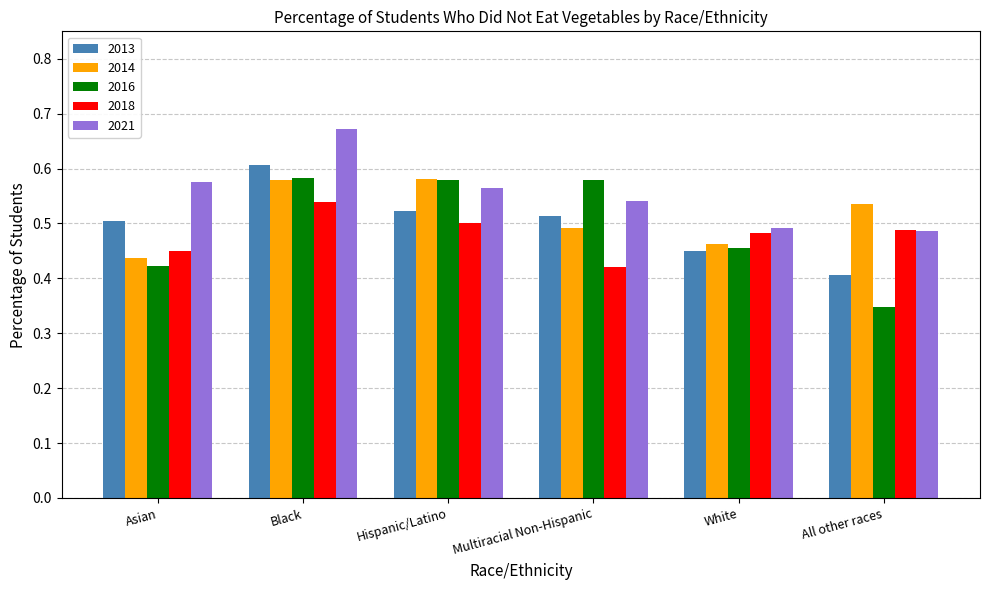

At which category is the sum across all series the highest?

Black